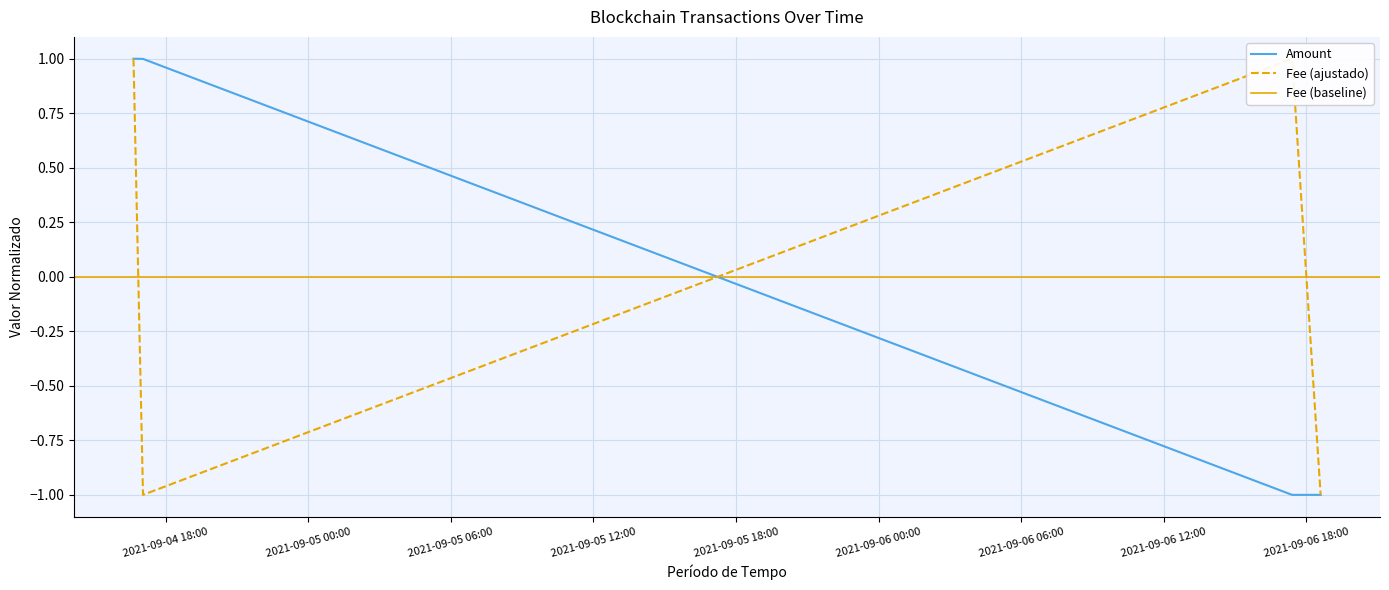

Reading right to left, transcribe all the data shown in this chart.

Amount: -1.0	-1.0	1.0	1.0
Fee: -1.0	1.0	-1.0	1.0